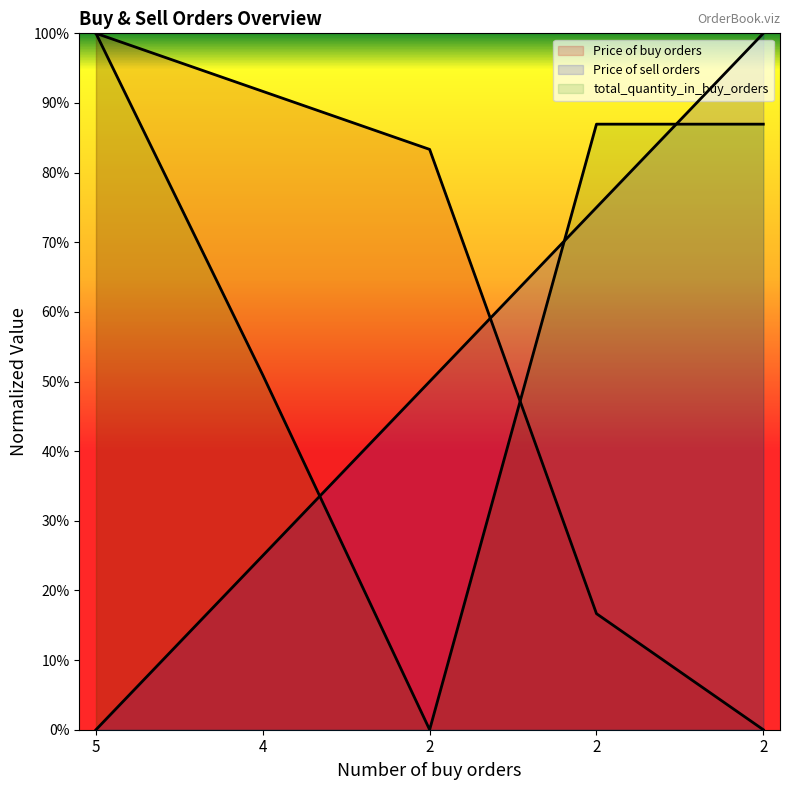

List the labels in order of total_quantity_in_buy_orders value, smallest first.

2, 4, 2, 2, 5